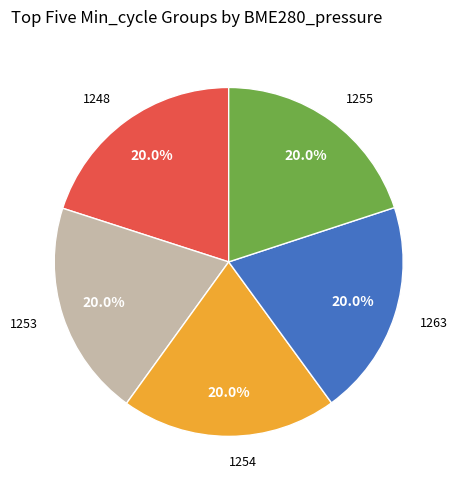

Does any single category account for the majority?

No